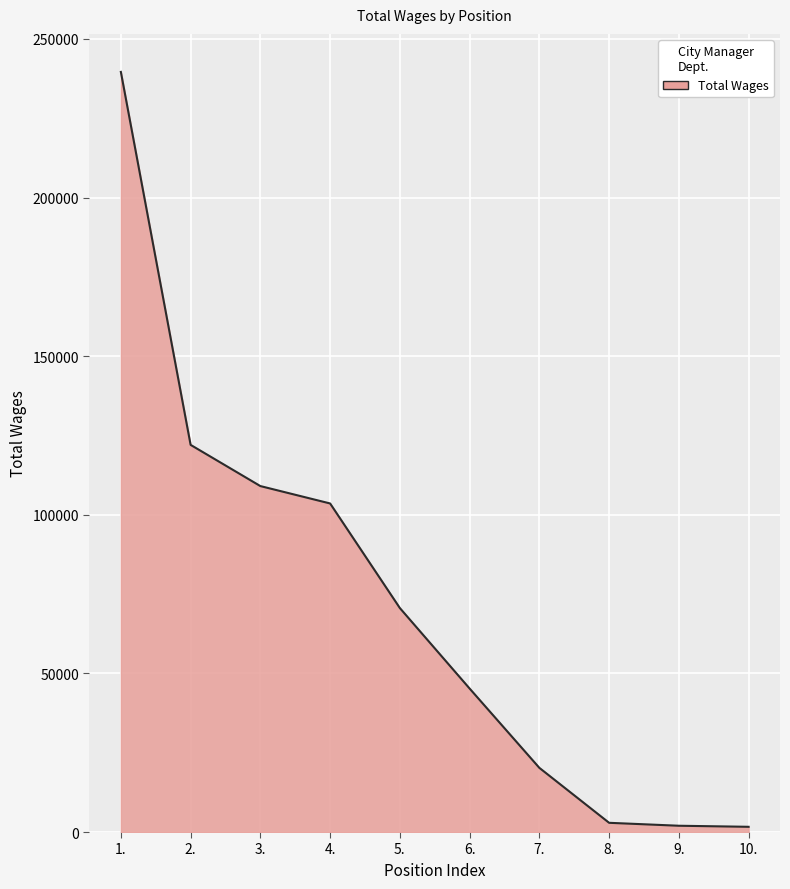

What is the average value?

71689